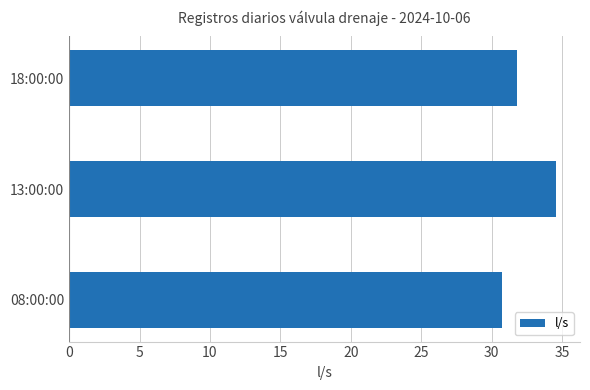

What is the approximate value at 18:00:00?

31.8